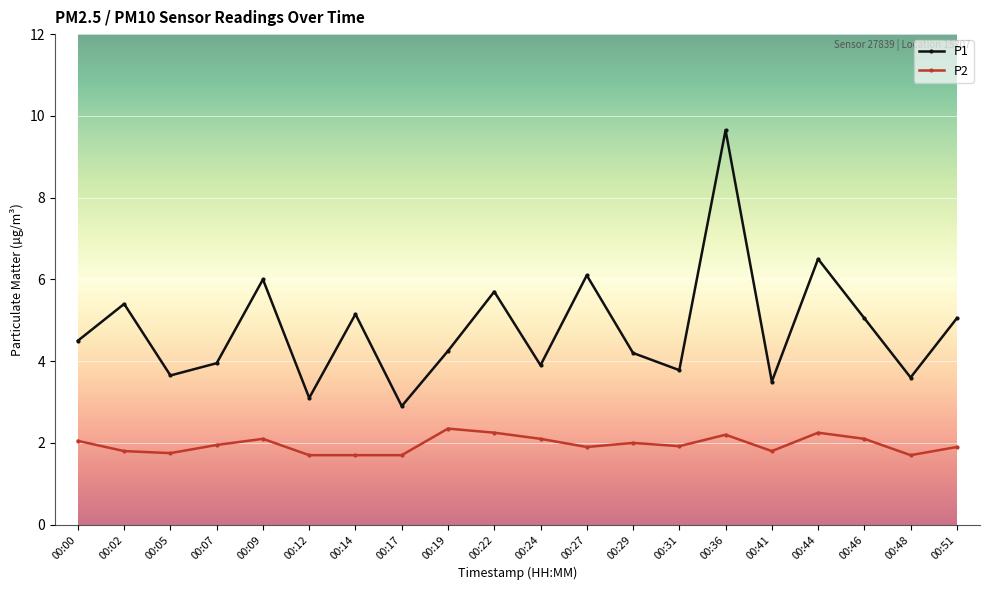

What is the difference between the second highest and minimum values in the P2 series?

0.6